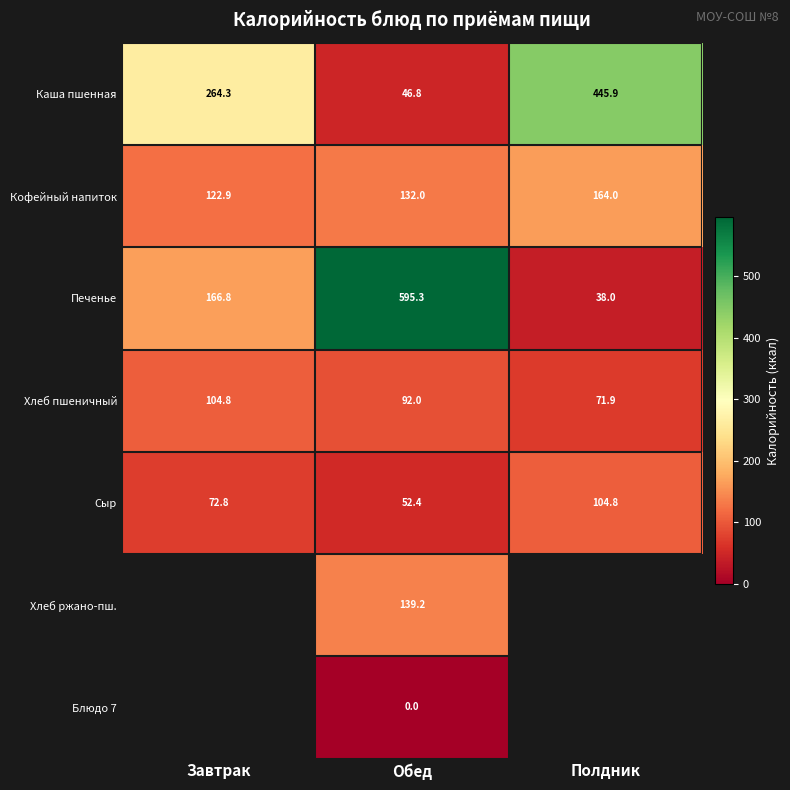

What is the spread (max minus min) of values at Завтрак?

191.5